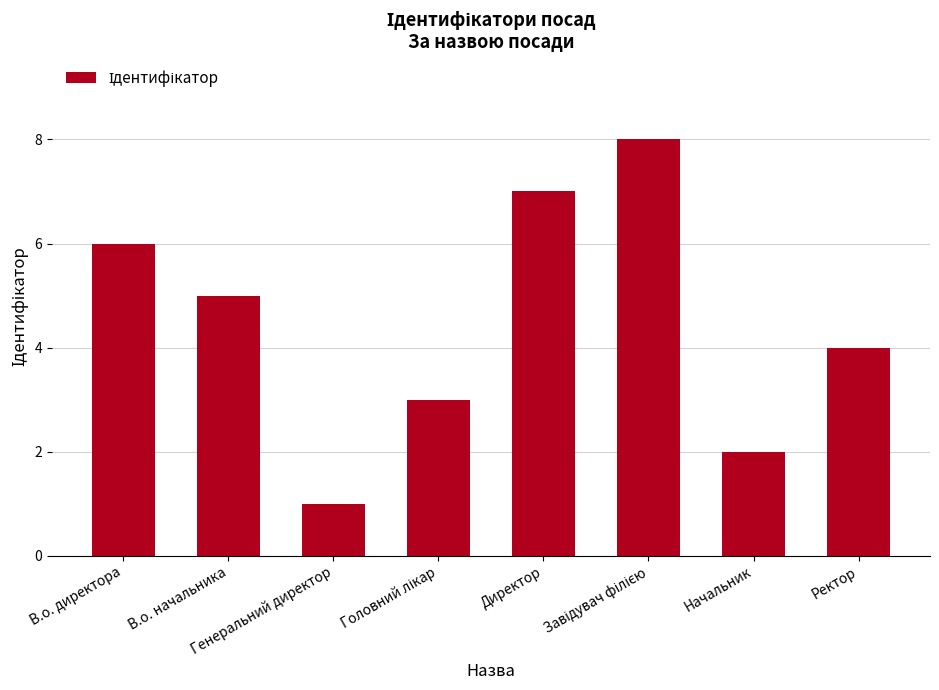

Read the value at Директор.

7